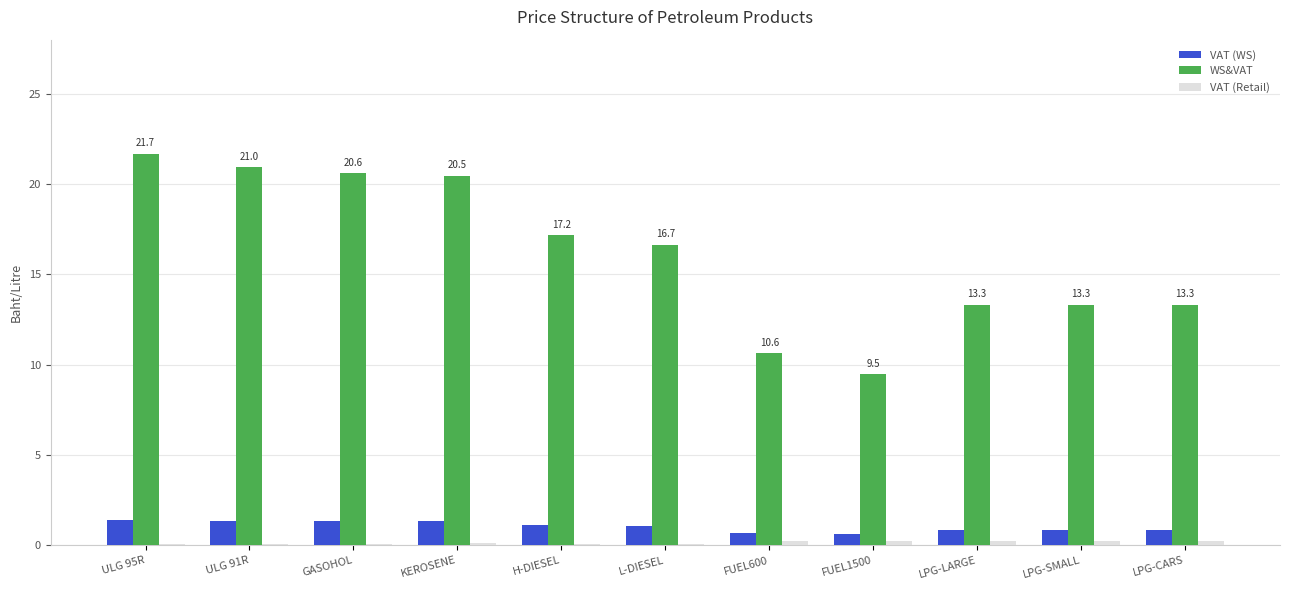

What is the average value of the VAT (WS) series?

1.1